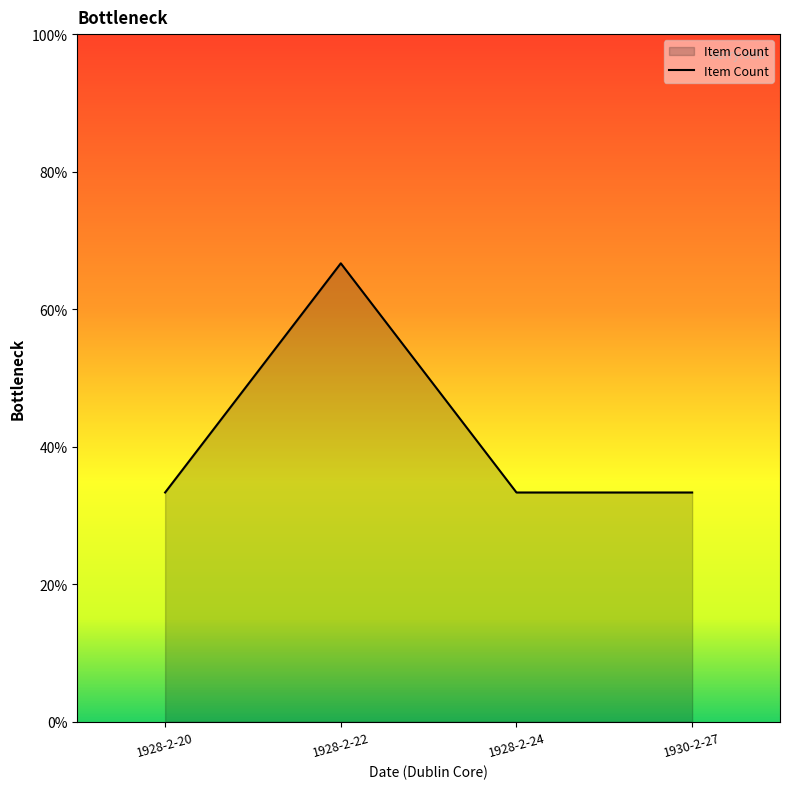

At which category does the chart reach its peak across all series?

1928-2-22